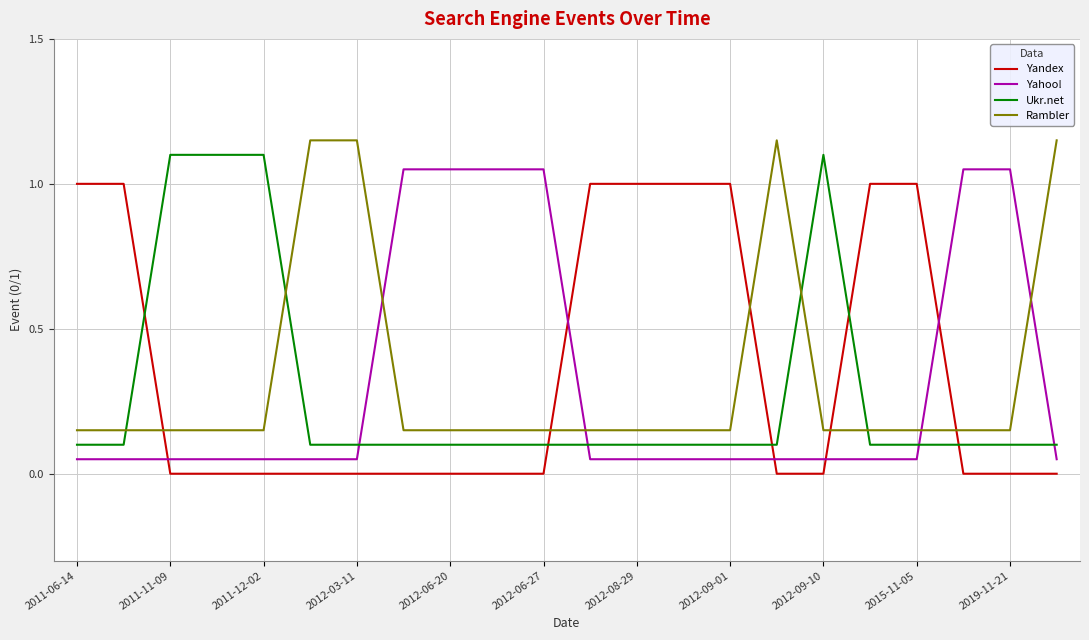

What is the average value of the Yahoo! series?

0.3